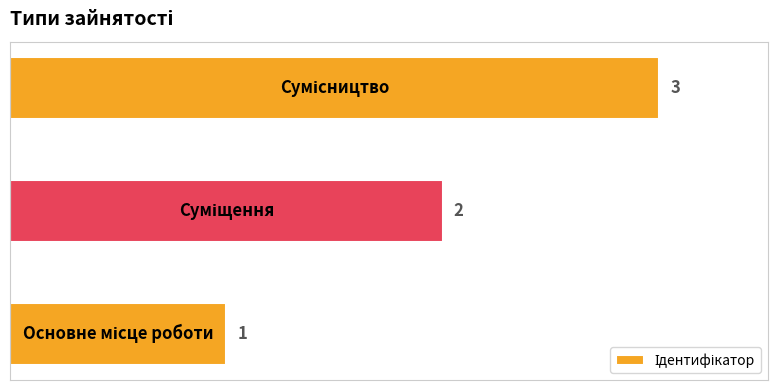

Are the bars horizontal?

Yes